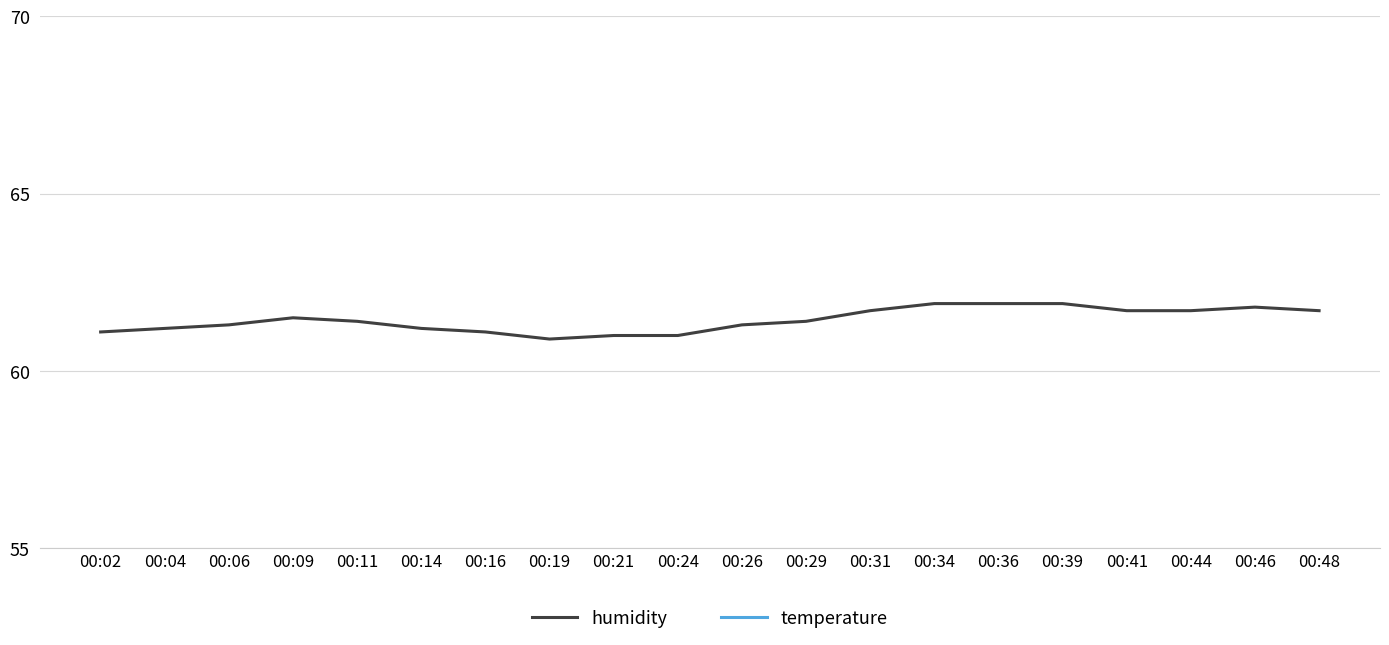

Rank the series by their average value, from lowest to highest.

temperature, humidity